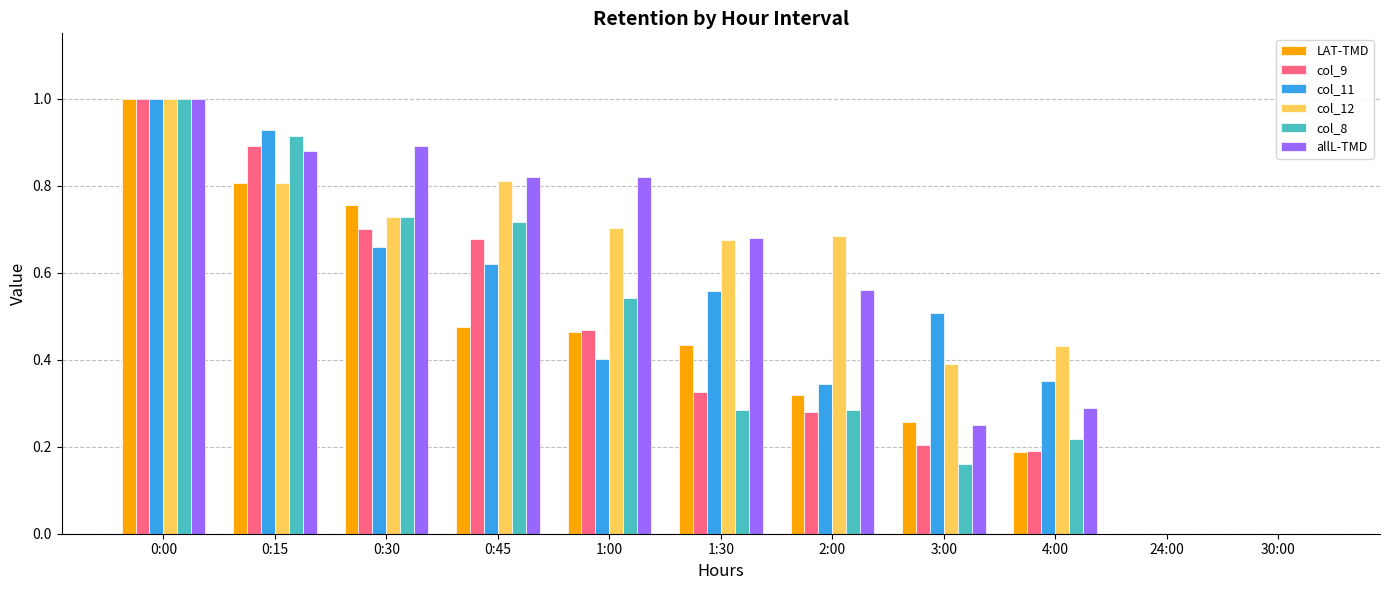

What is the total value across all series at 0:30?

4.5